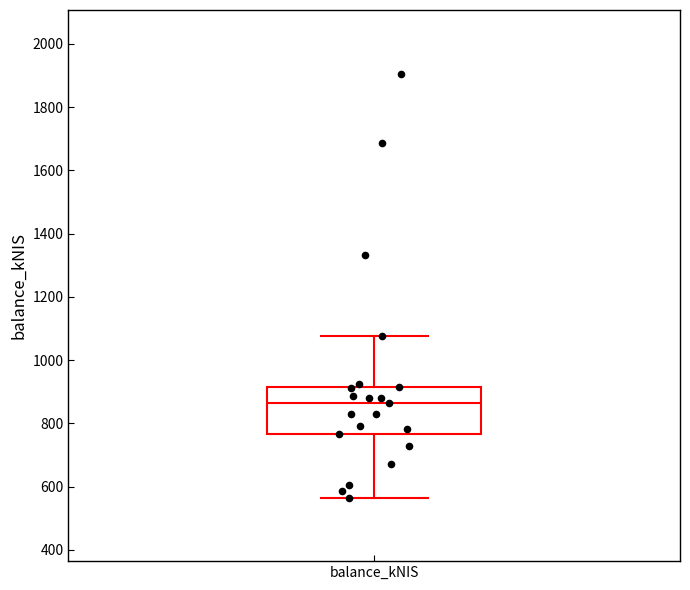

Transcribe this box plot: give where the median line is, the range the box spans, and where the two whiskers end, as read against the y-axis. The values are not printed on the chart, so give them approximately, as read against the axis.

median 860, box 760 to 920, whiskers 560 to 1080